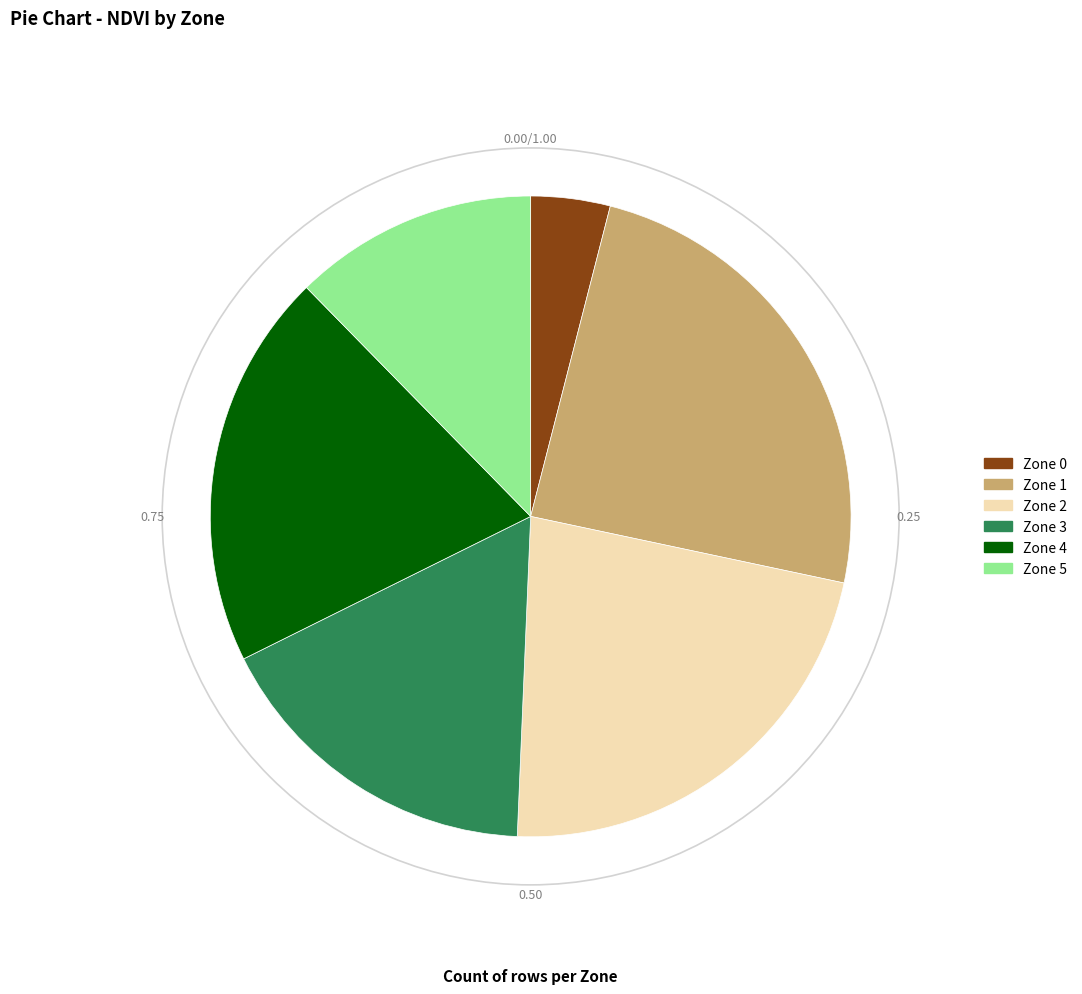

How many slices are in this pie chart?

6